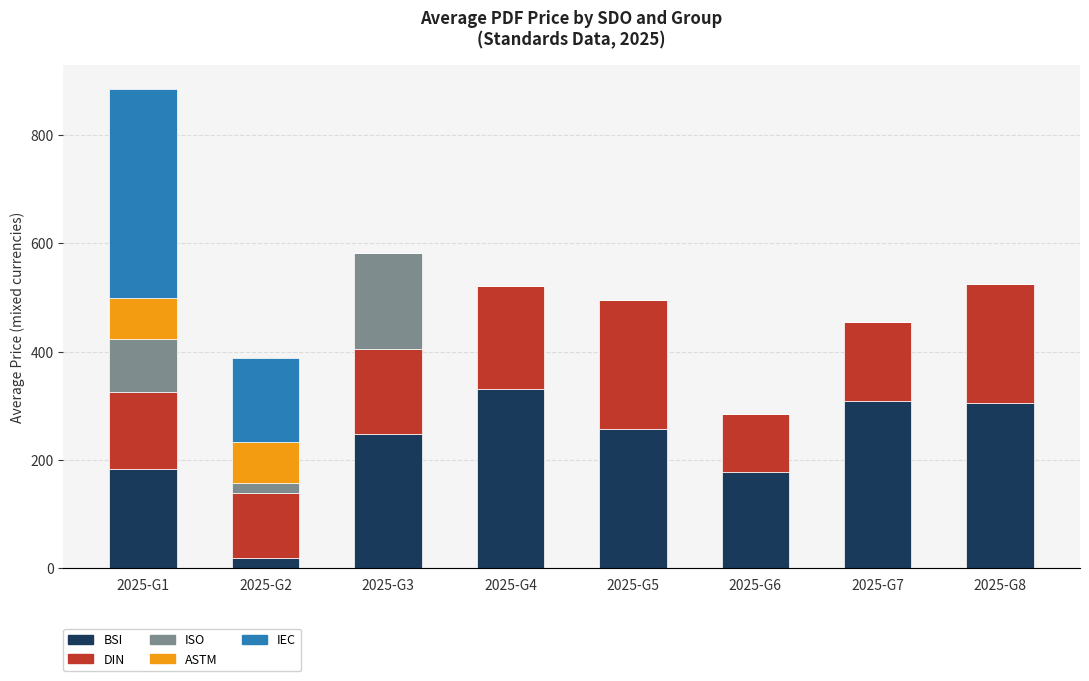

What is the highest value of the BSI series?

330.0